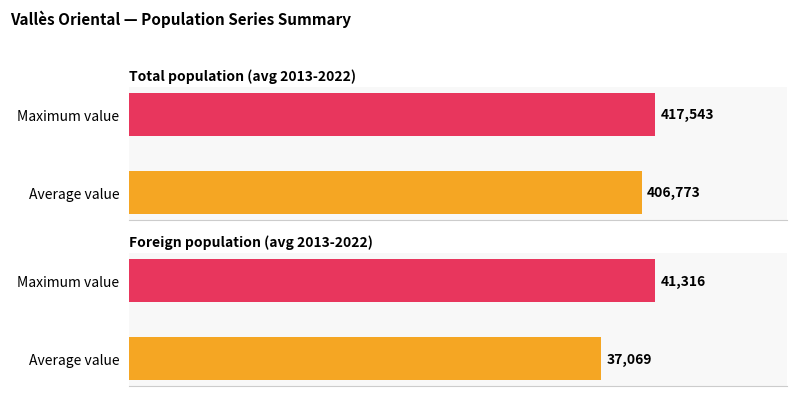

True or false: Total population has a value of 102579 at 2021.

False